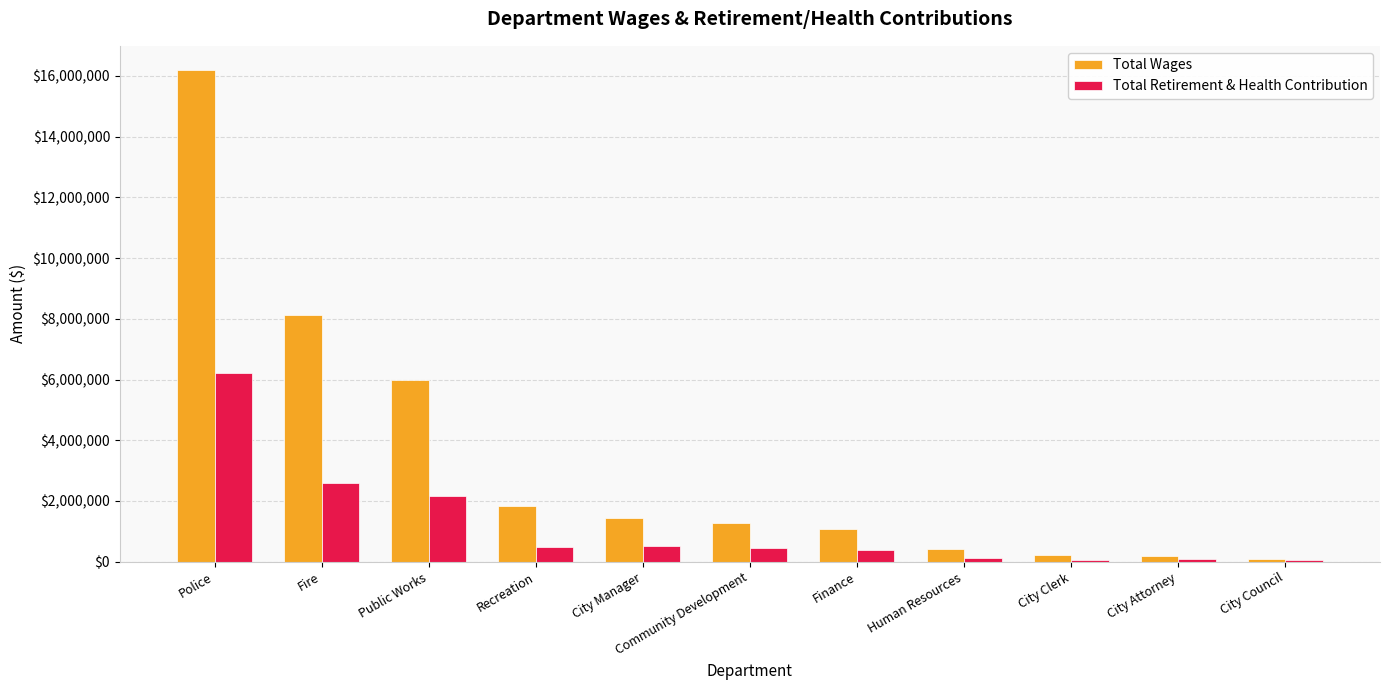

True or false: Total Wages has a value of 1870469 at Finance.

False